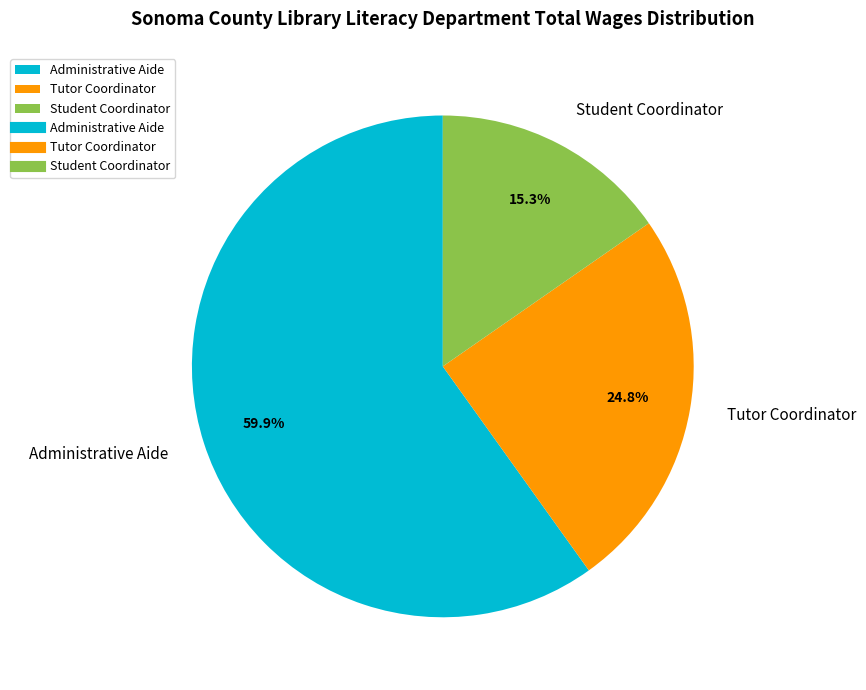

Rank the categories by value from highest to lowest.

Administrative Aide, Tutor Coordinator, Student Coordinator